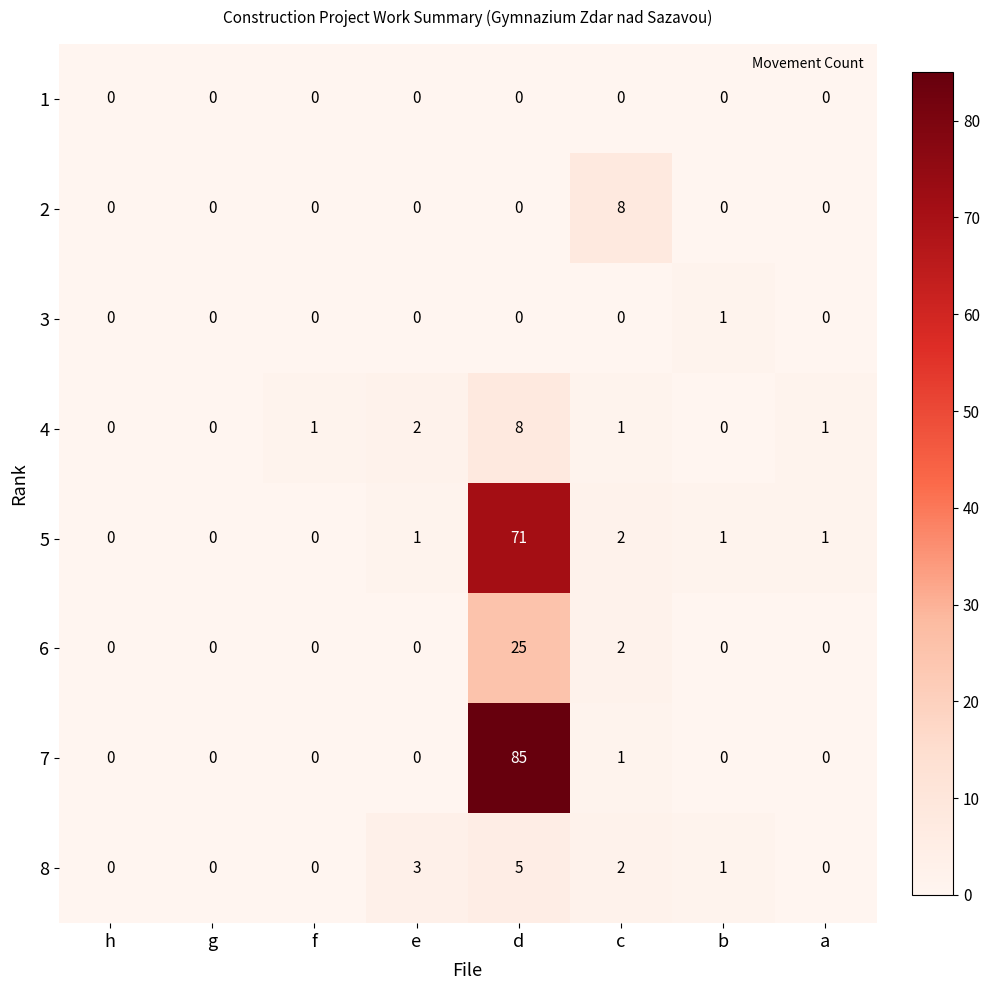

What is the difference between the maximum and minimum values in the 7 series?

85